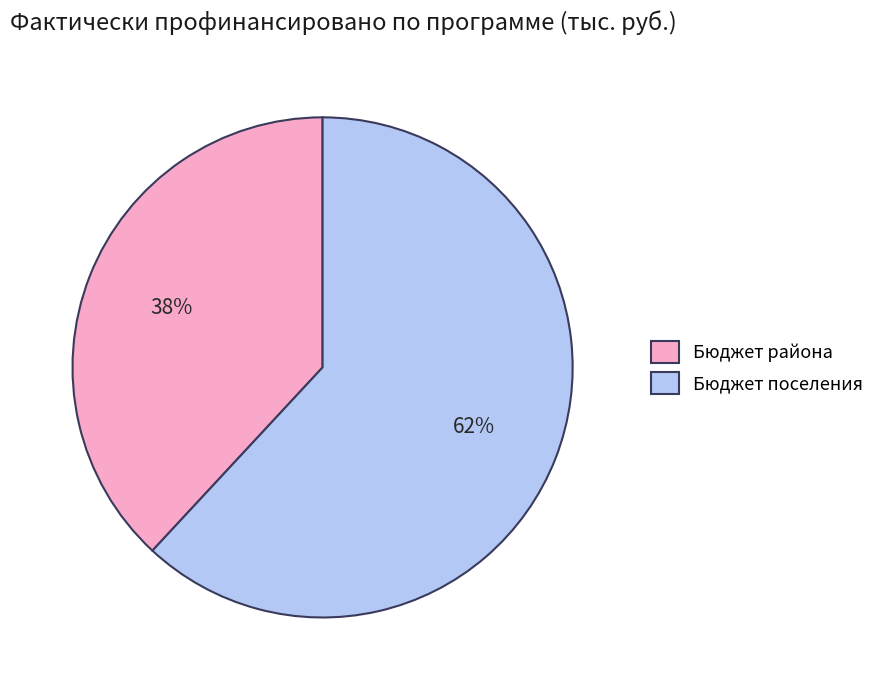

Rank the categories by value from highest to lowest.

Бюджет поселения, Бюджет района